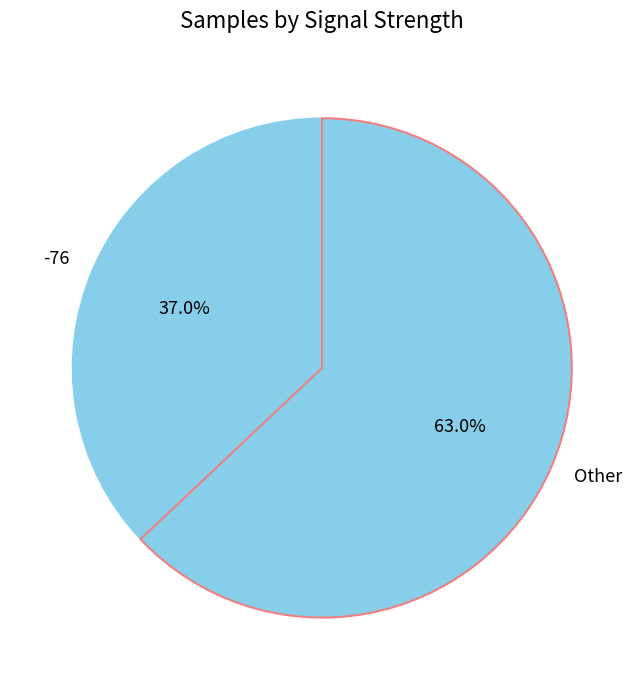

Approximately how many times larger is the value at -76 compared to Other?

0.6